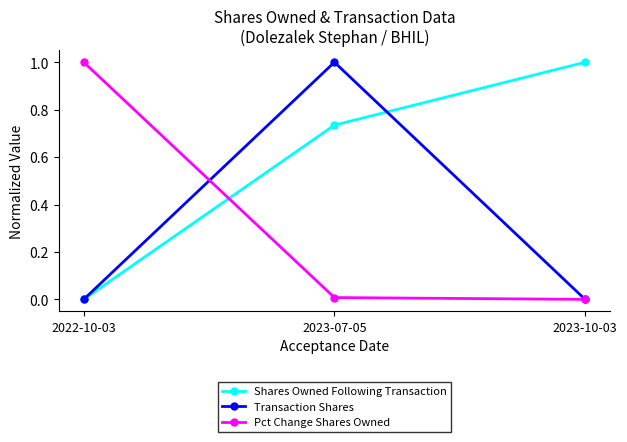

Does the chart have visible grid lines?

No